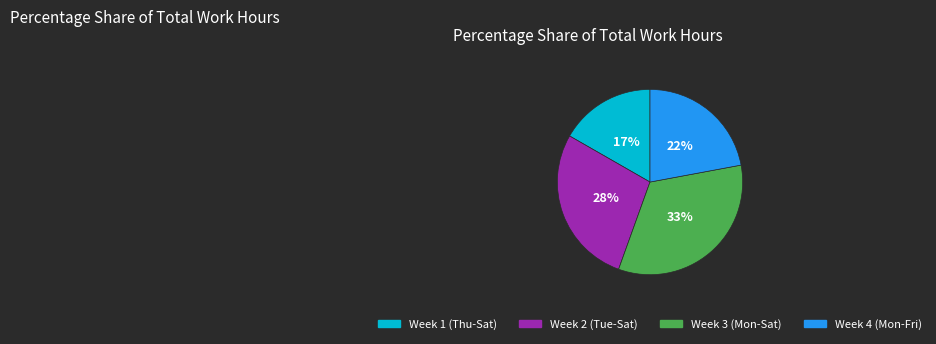

Is there a majority slice in this chart?

No